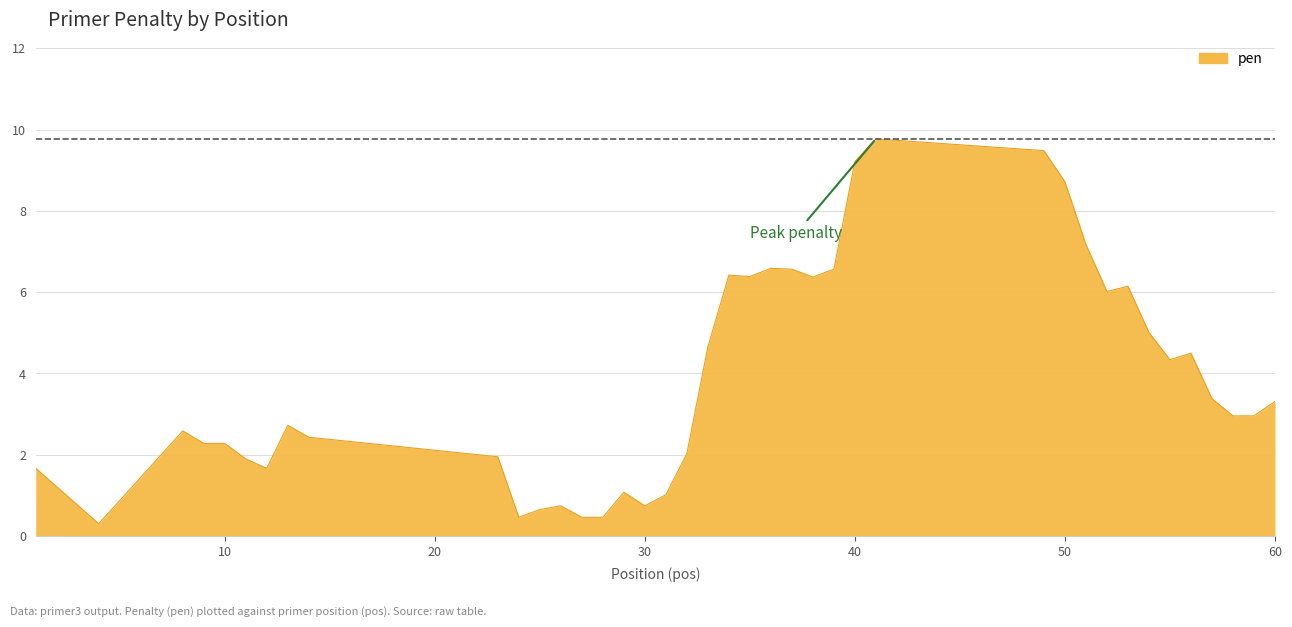

What is the difference between the maximum and minimum values?

9.5